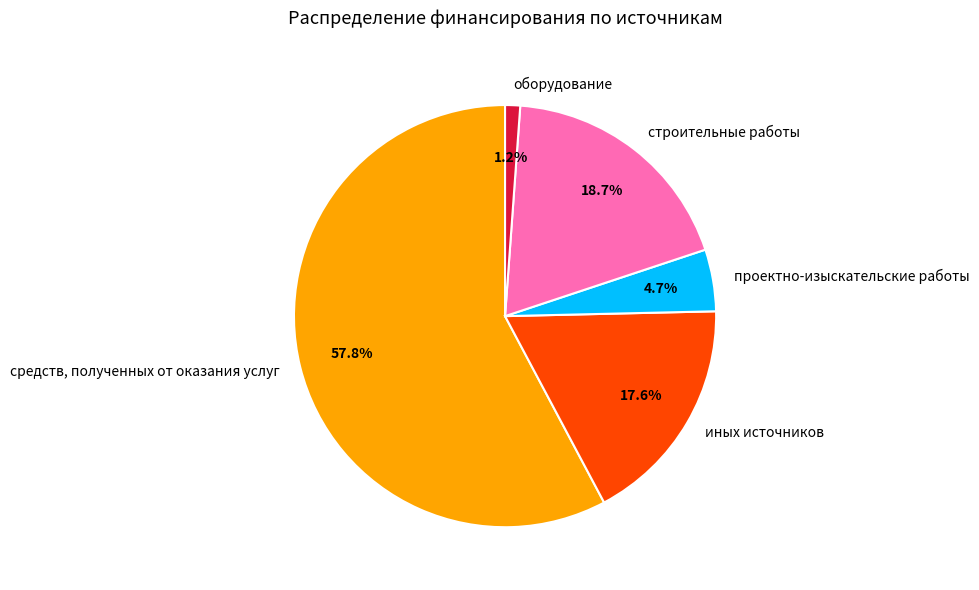

What portion of the pie excludes проектно-изыскательские работы?

95.3%